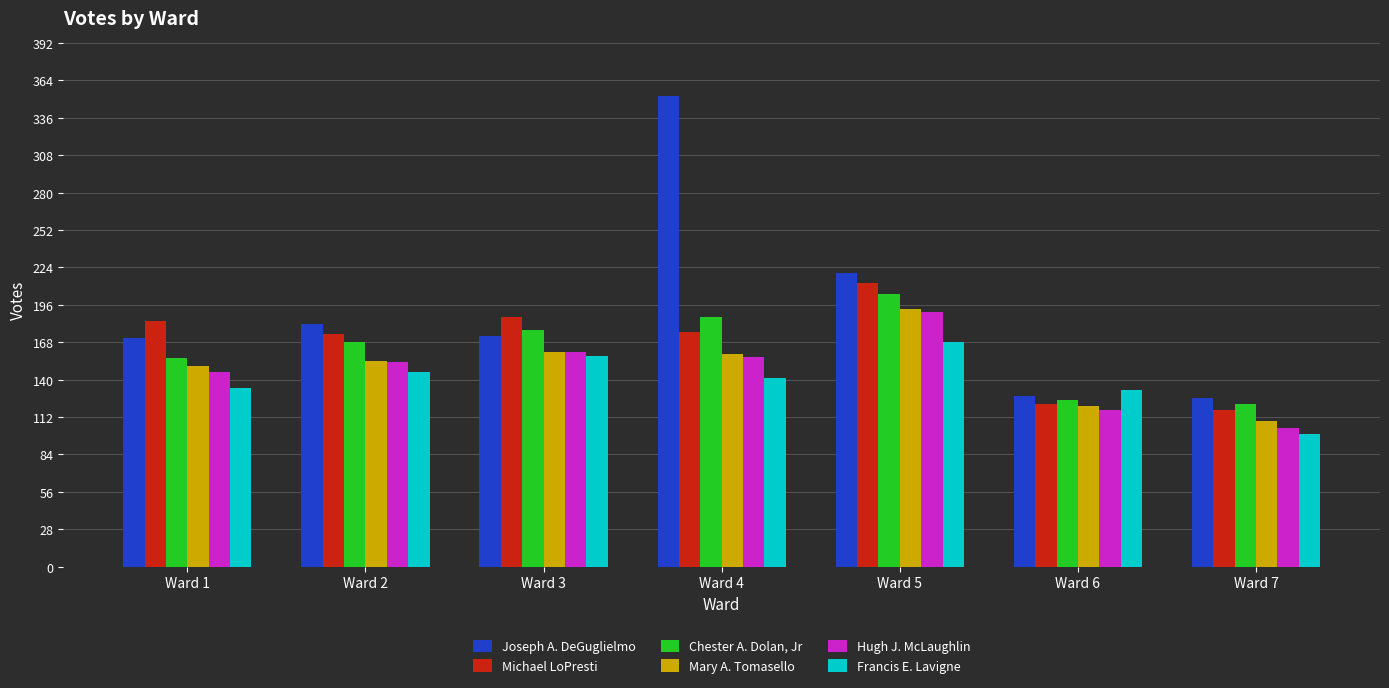

Where is Joseph A. DeGuglielmo nearest to the value 239?

Ward 5